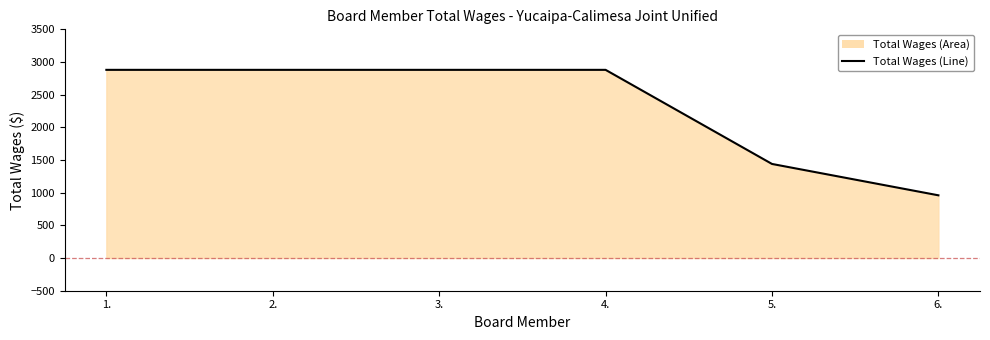

What is the sum of the values at 4. and 2.?

5760